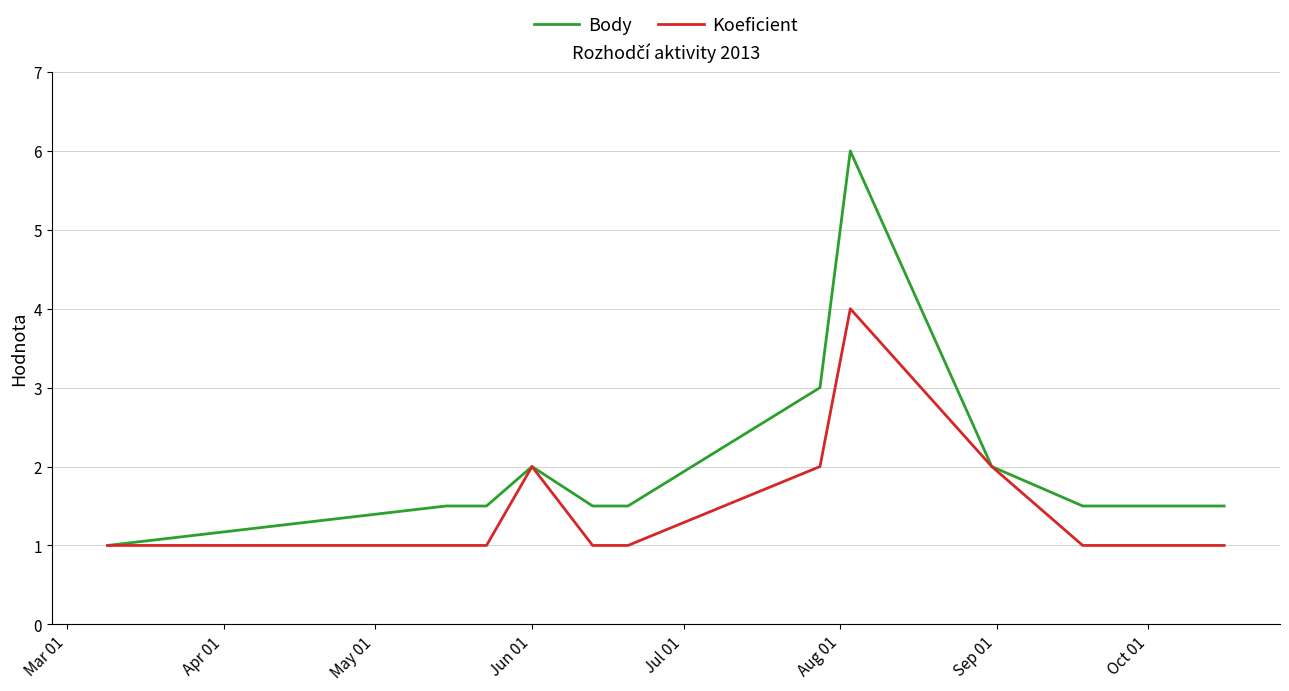

Rank the series by their maximum value, from highest to lowest.

Body, Koeficient